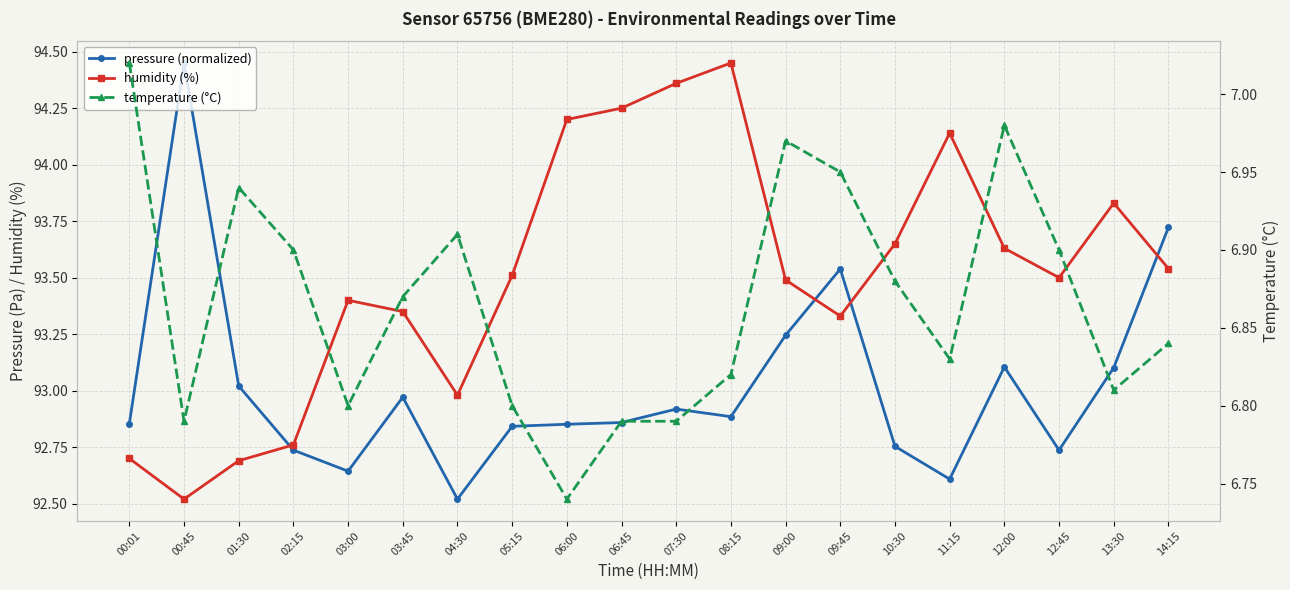

What is the highest value of the pressure (normalized) series?

94.5